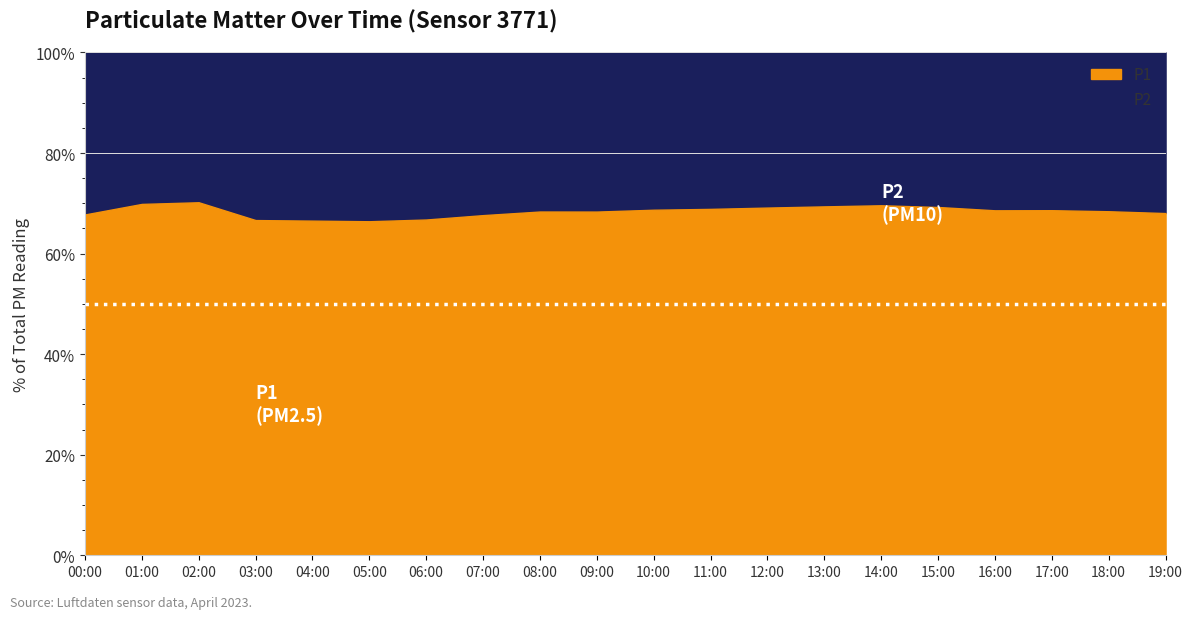

What is the total value across all series at 17:00?

100.0